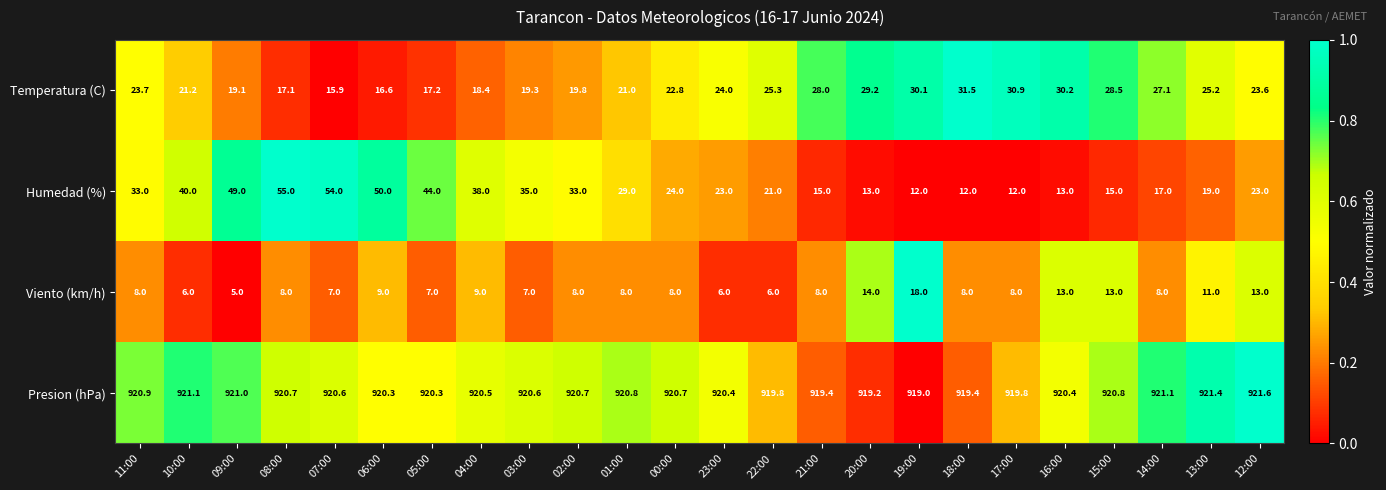

Which series has the largest total across all categories?

Presion (hPa)